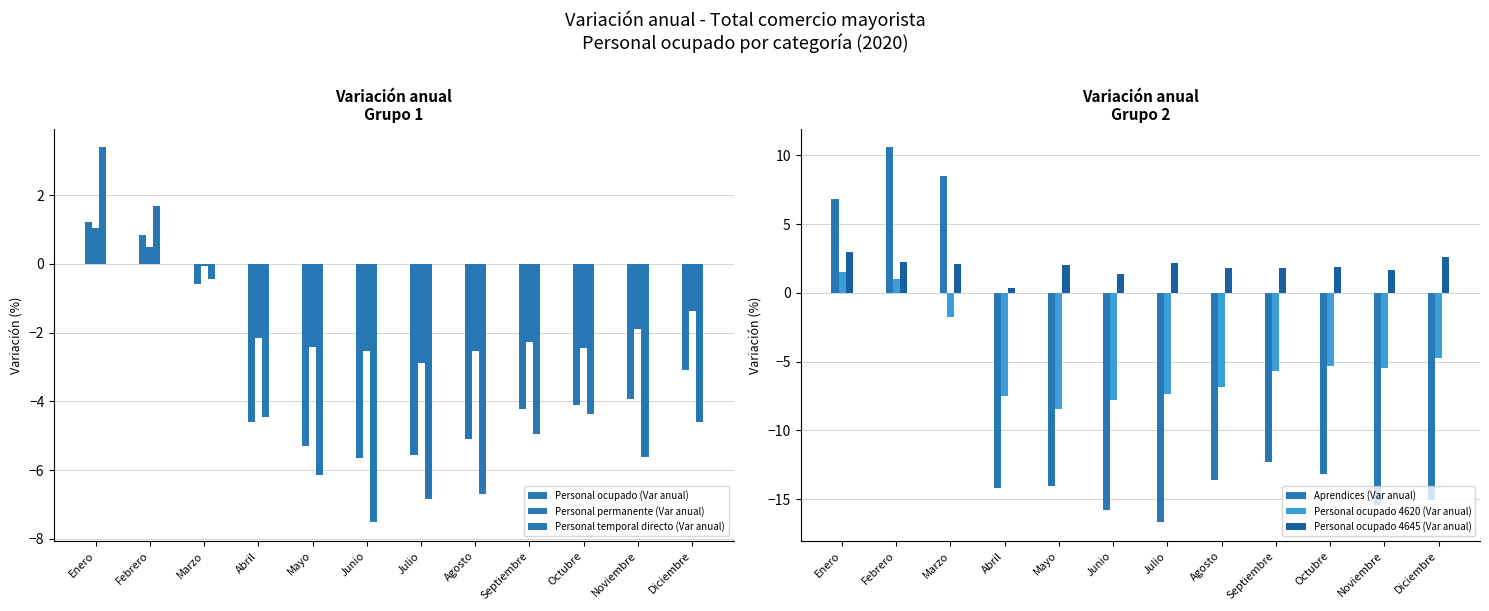

The value of Personal ocupado 4645 (Var anual) at Mayo is 3.4. True or false?

False